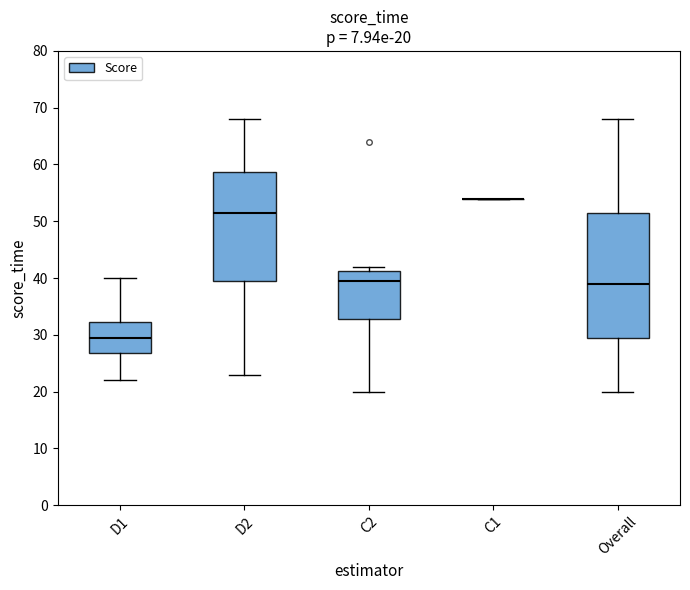

Comparing the boxes themselves (not the whiskers), which one is the tallest?

Overall